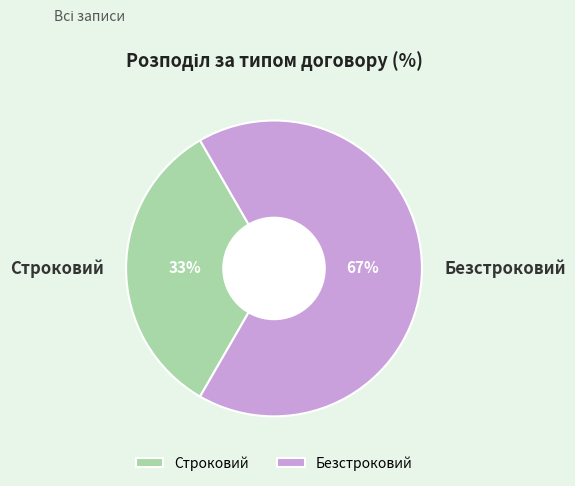

To the nearest percent, what is the average slice percentage?

50%